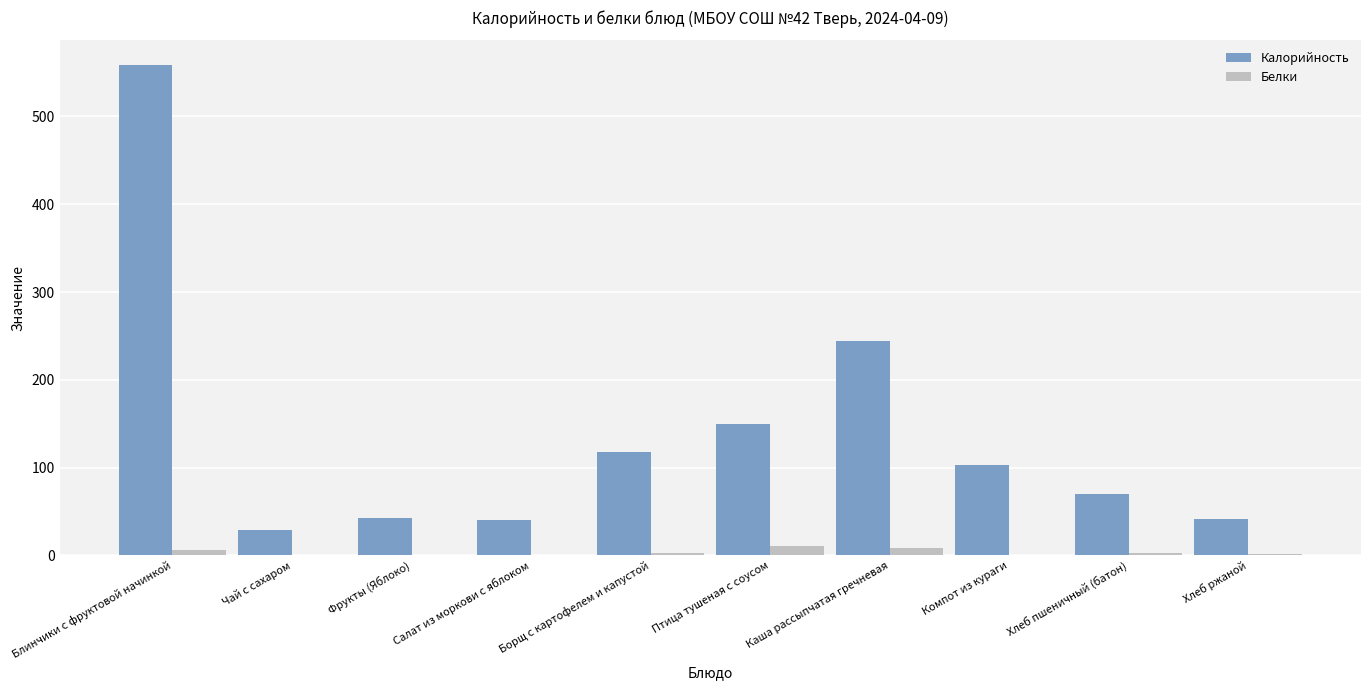

The Калорийность series shows 28.6 at Чай с сахаром. True or false?

True